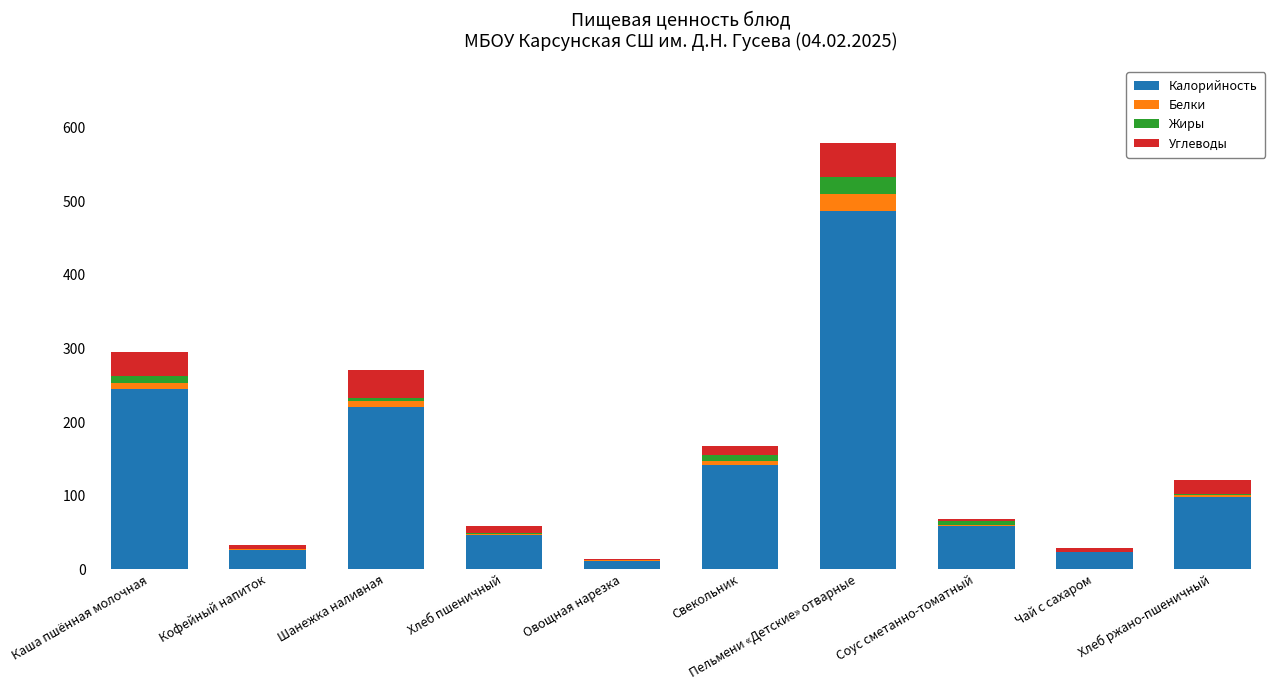

Is it true that Калорийность equals 59.0 at Соус сметанно-томатный?

True